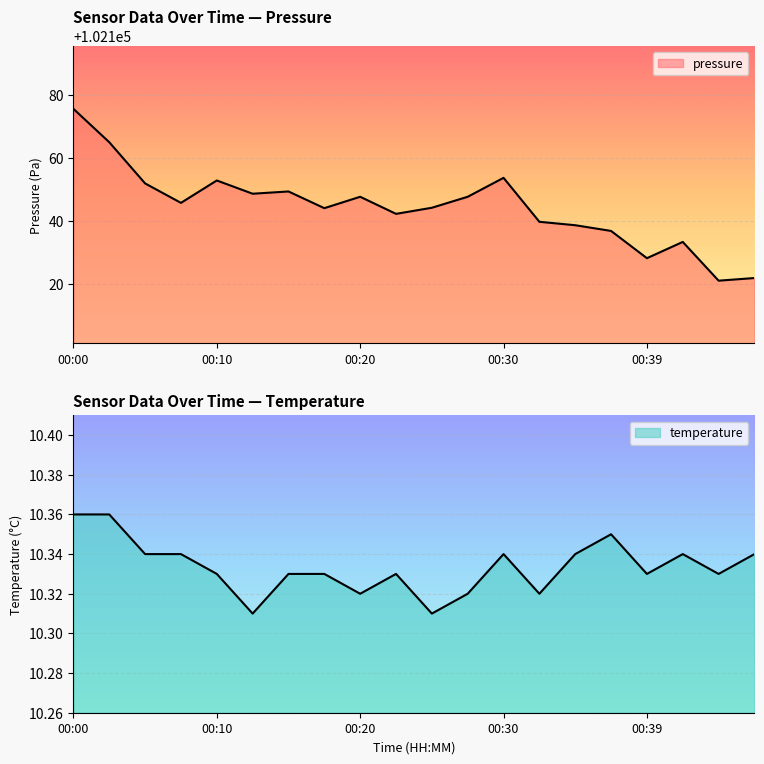

True or false: temperature has a value of 18.0 at 00:47.

False